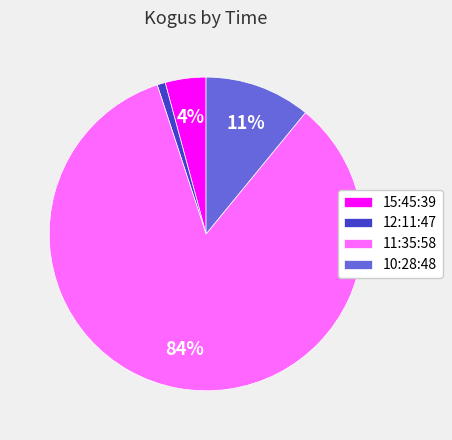

What is the largest slice in the pie chart?

11:35:58